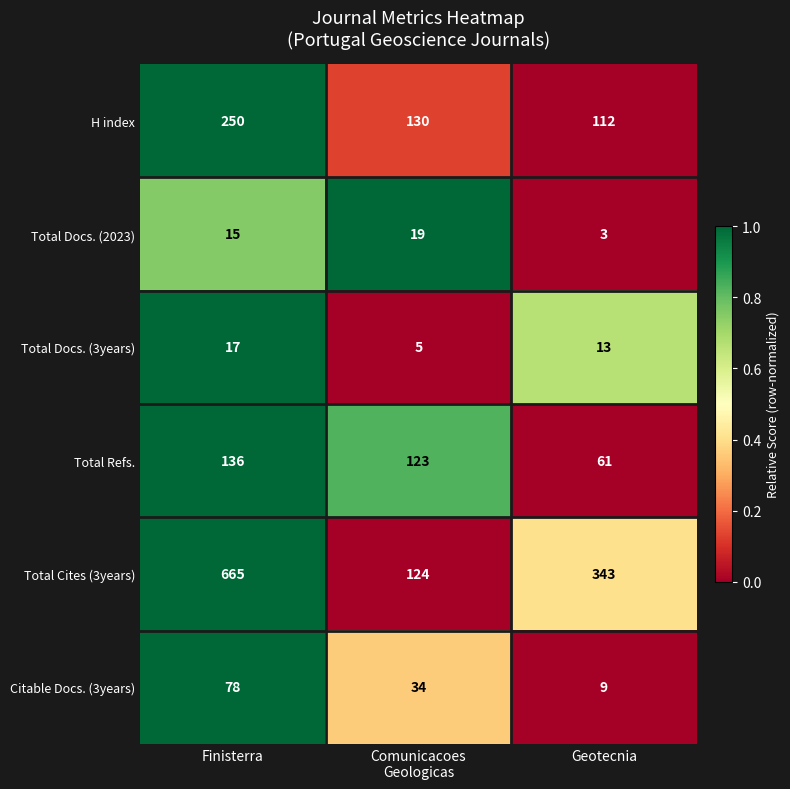

At which category does the chart reach its minimum across all series?

Geotecnia